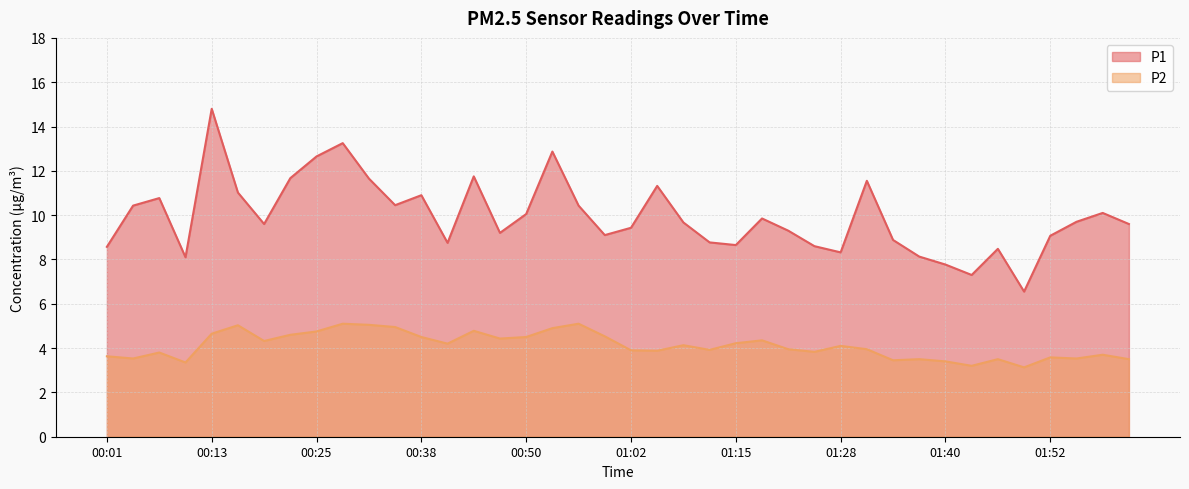

What position from the left is 01:31?

30